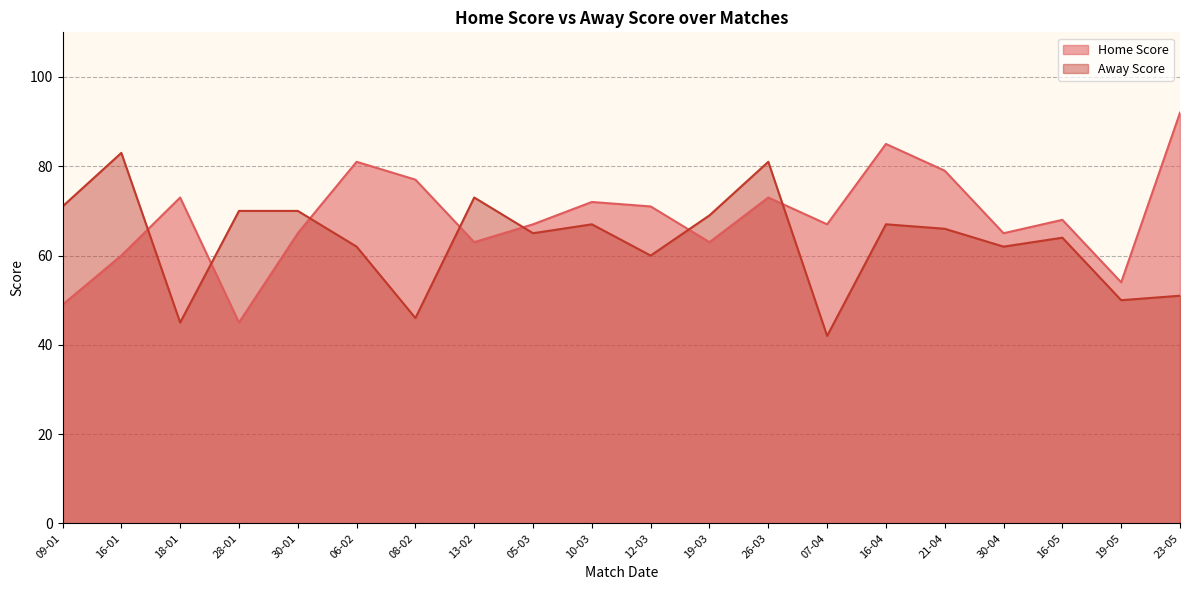

Which category has the highest value in the Home Score series?

23-05